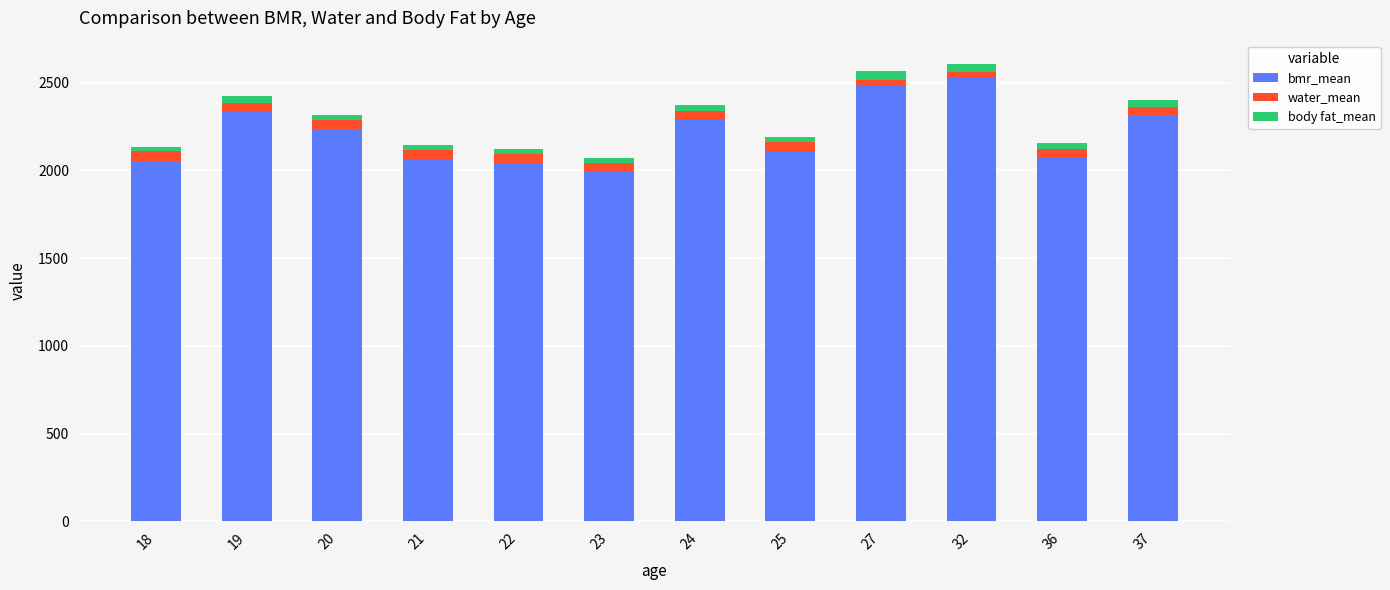

True or false: bmr_mean has a value of 2768.9 at 21.

False